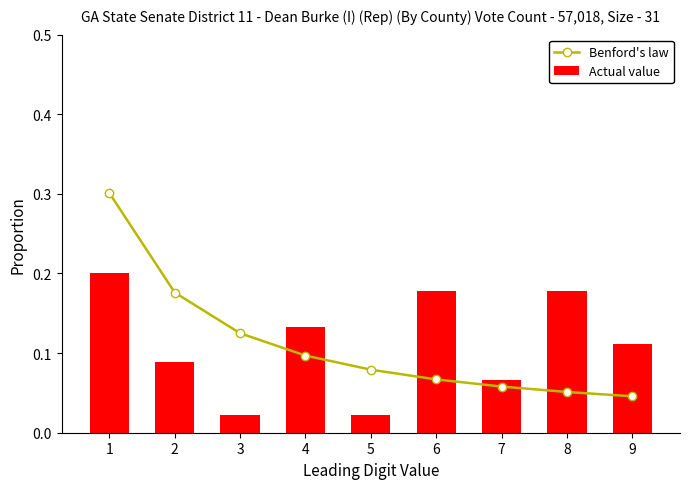

Reading right to left, extract all data points from this chart.

Benford's law: 9=0.0	8=0.1	7=0.1	6=0.1	5=0.1	4=0.1	3=0.1	2=0.2	1=0.3
Actual value: 9=0.1	8=0.2	7=0.1	6=0.2	5=0.0	4=0.1	3=0.0	2=0.1	1=0.2